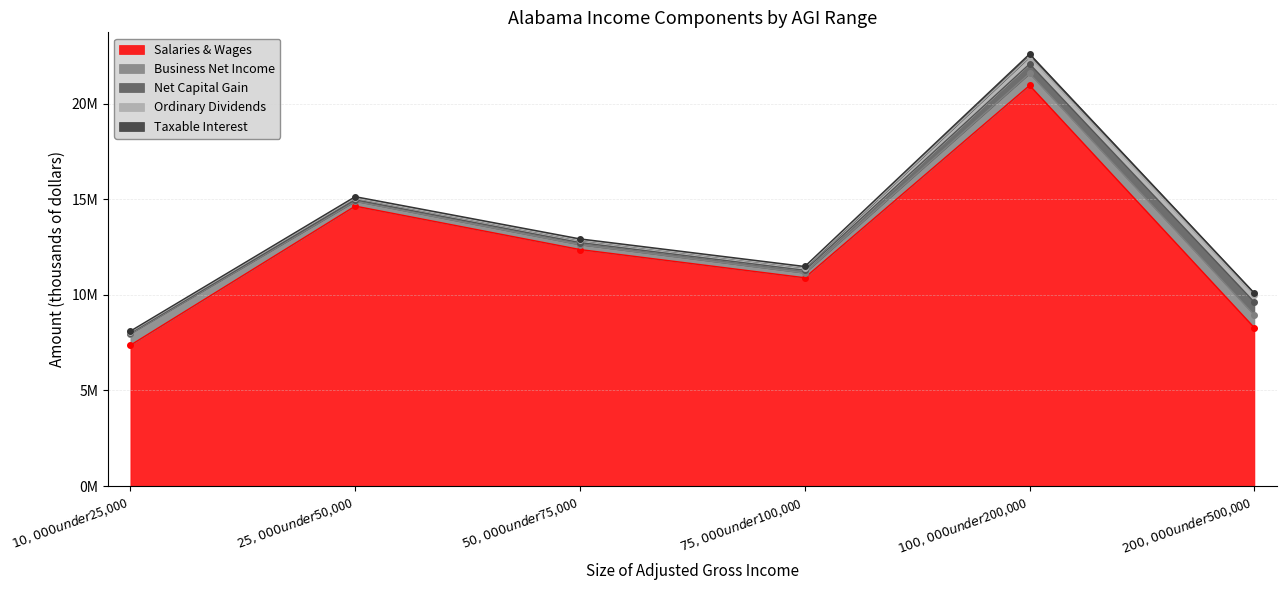

Where is the first local minimum for Taxable Interest?

$75,000 under $100,000